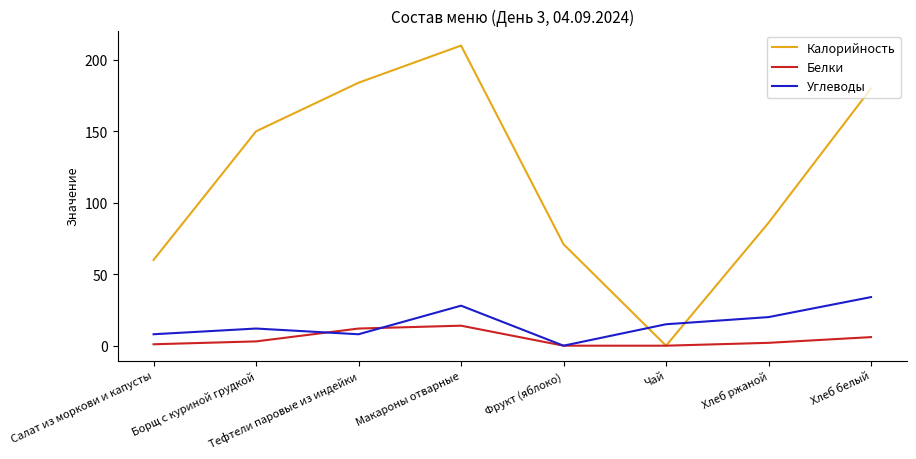

Where does the Углеводы series first go above 15?

Макароны отварные